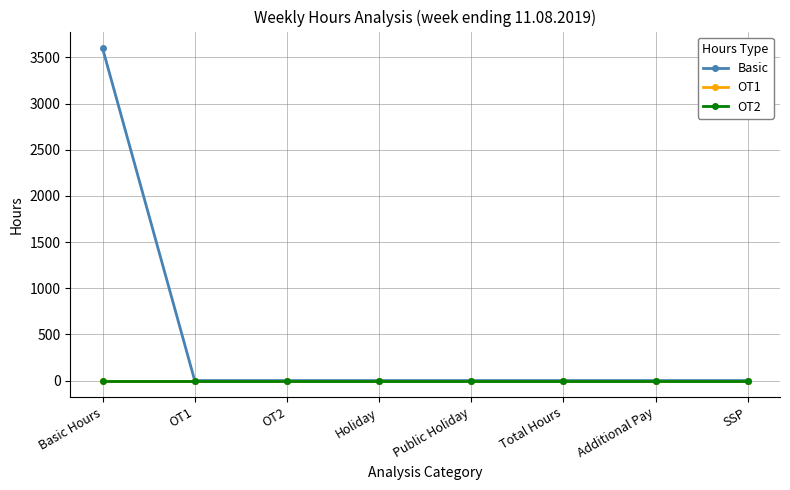

Does the chart have visible grid lines?

Yes